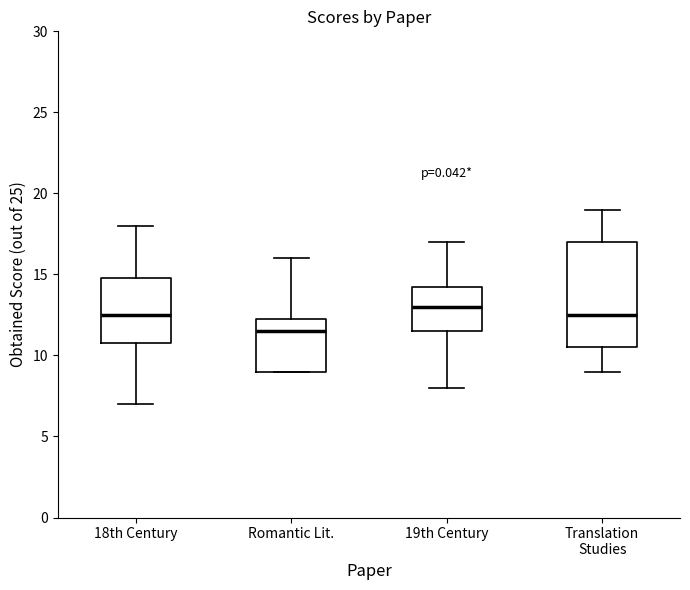

Where does the upper whisker of the box for Translation Studies end on the y-axis? The values are not printed on the chart, so give them approximately, as read against the axis.

19.0